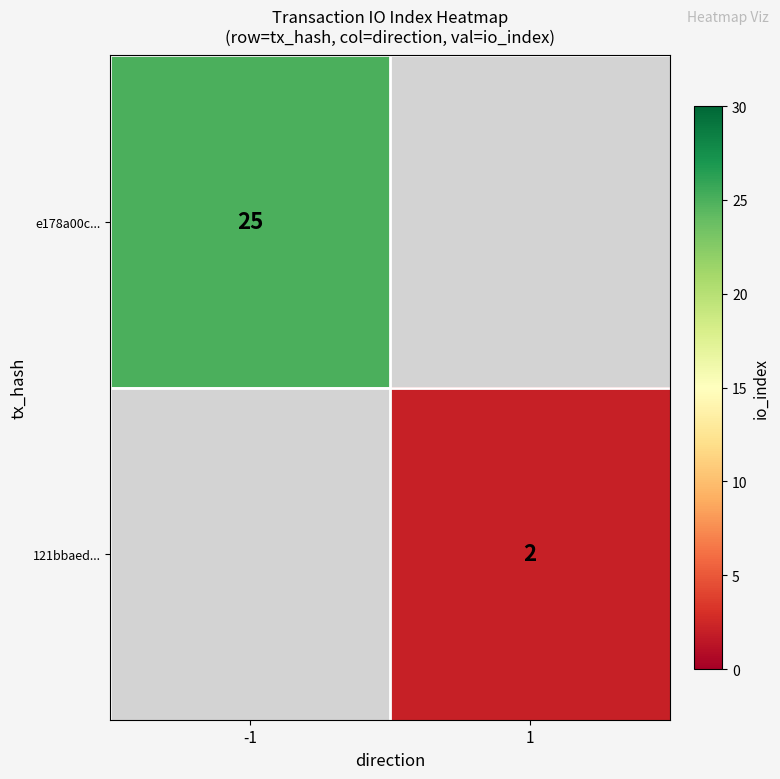

True or false: 121bbaed... has a value of 2 at 1.

True